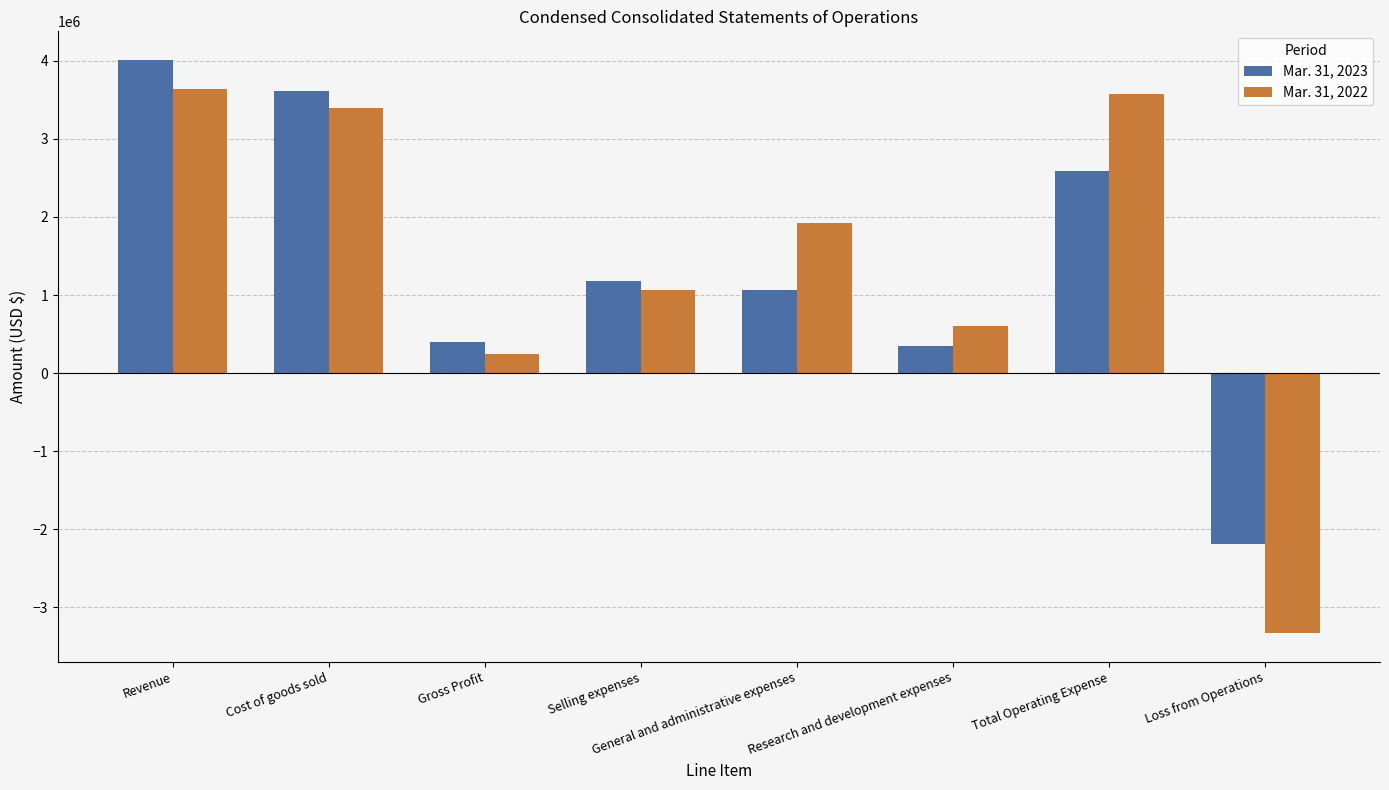

What is the value of the Mar. 31, 2022 bar at the 4th from the left?

1059948